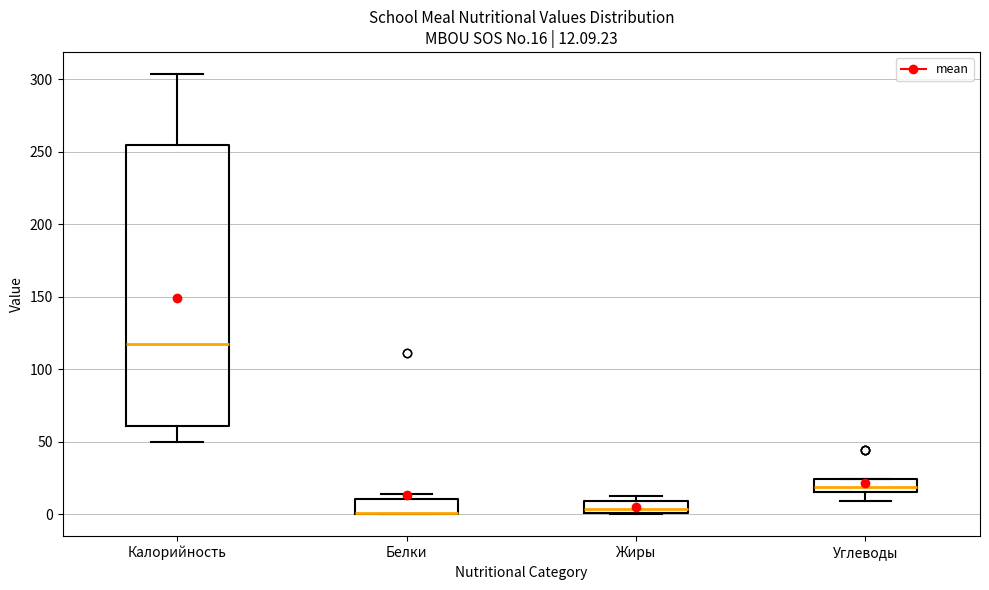

Which box is the tallest, from its lower edge to its upper edge?

Калорийность